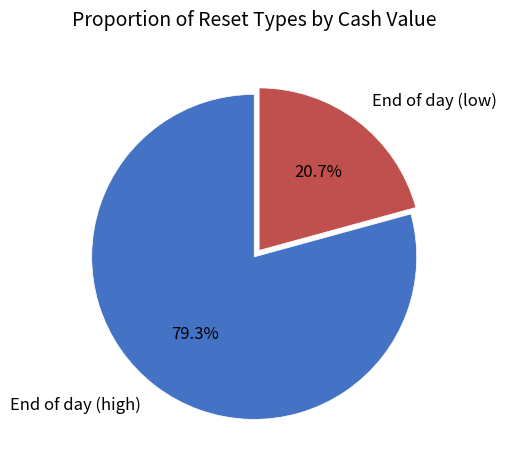

Do End of day (high) and End of day (low) together represent more than half of the pie?

Yes